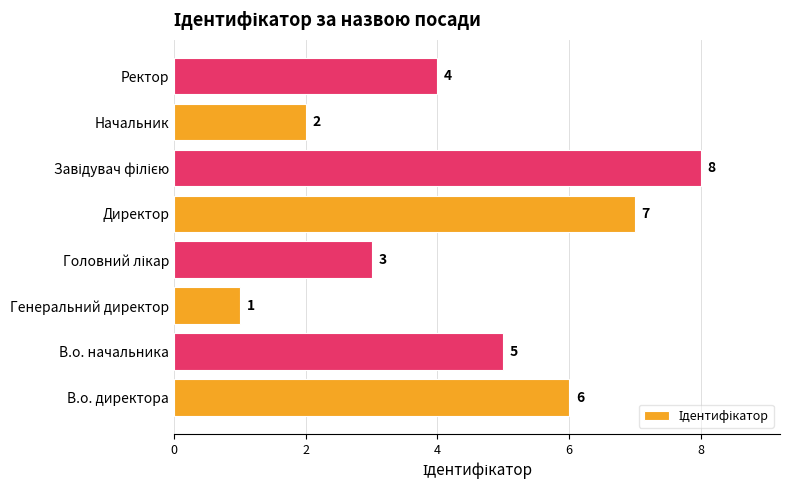

Reading bottom to top, what are all the values shown in this chart?

6	5	1	3	7	8	2	4